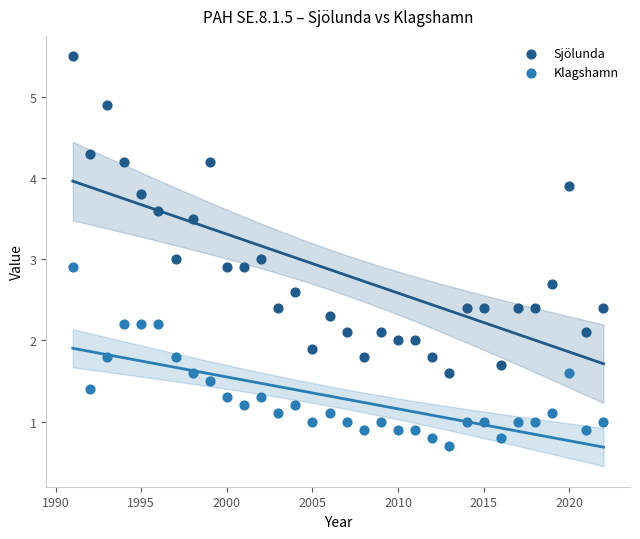

Which series reaches the minimum Y coordinate?

Klagshamn